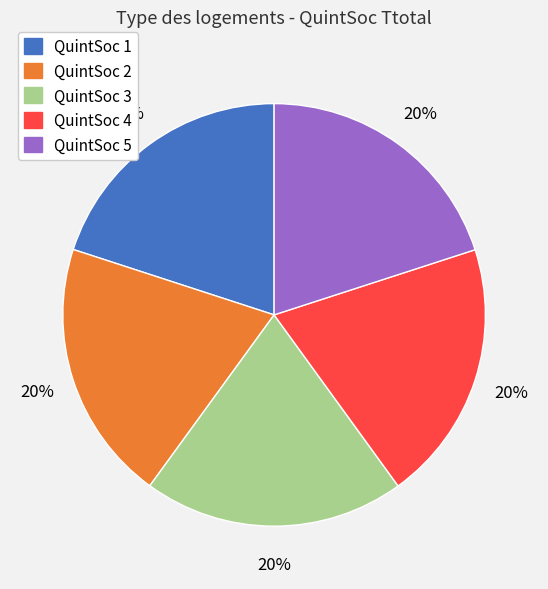

To the nearest percent, what is the average slice percentage?

20%